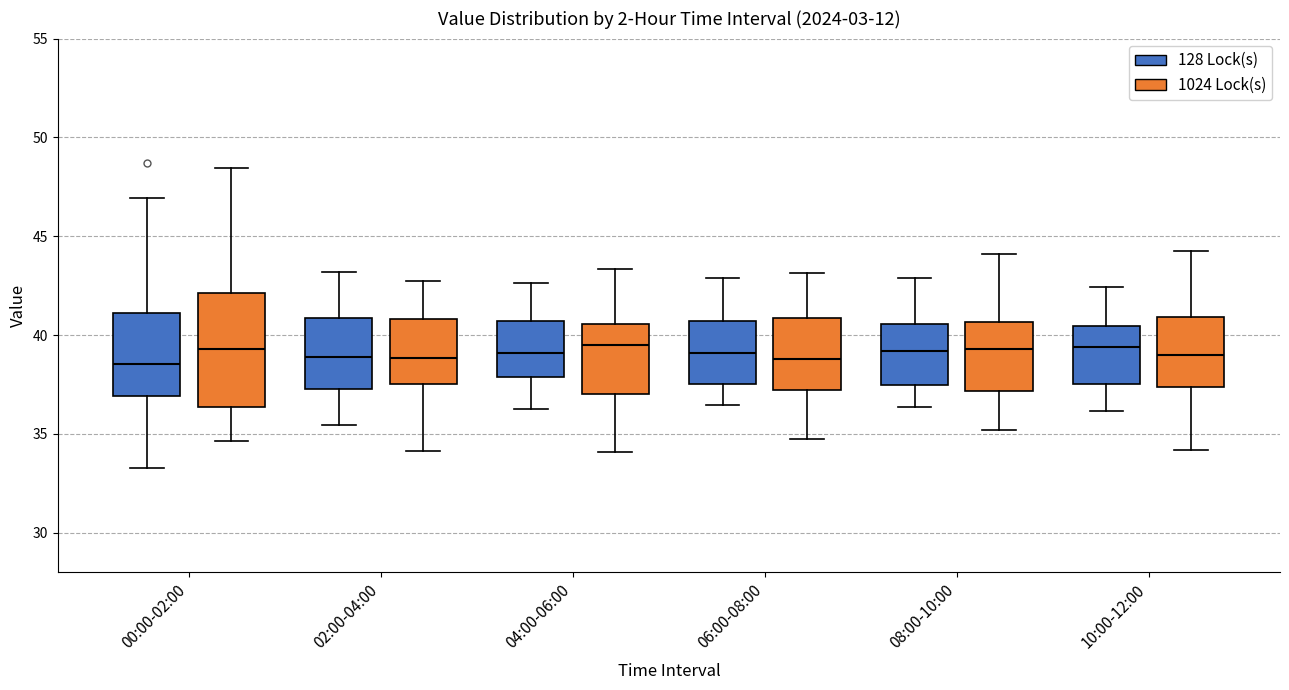

Where is the upper edge of the box for 08:00-10:00 (1024 Lock(s)) on the y-axis? The values are not printed on the chart, so give them approximately, as read against the axis.

40.5